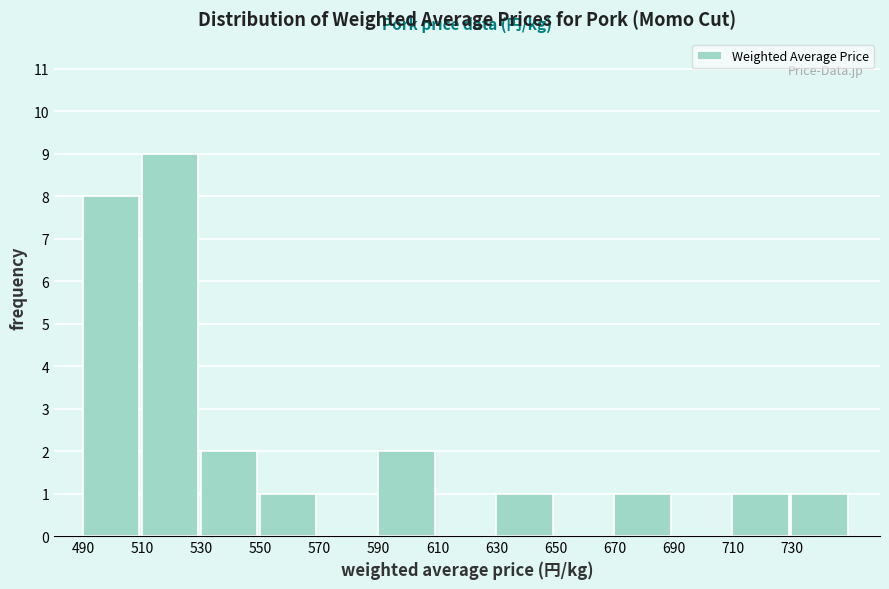

Reading left to right, transcribe this chart: for each bar, give the range it covers on the x-axis and its height. The values are not printed on the chart, so give them approximately, as read against the axis.

490 to 510: 8
510 to 530: 9
530 to 550: 2
550 to 570: 1
570 to 590: 0
590 to 610: 2
610 to 630: 0
630 to 650: 1
650 to 670: 0
670 to 690: 1
690 to 710: 0
710 to 730: 1
730 to 750: 1